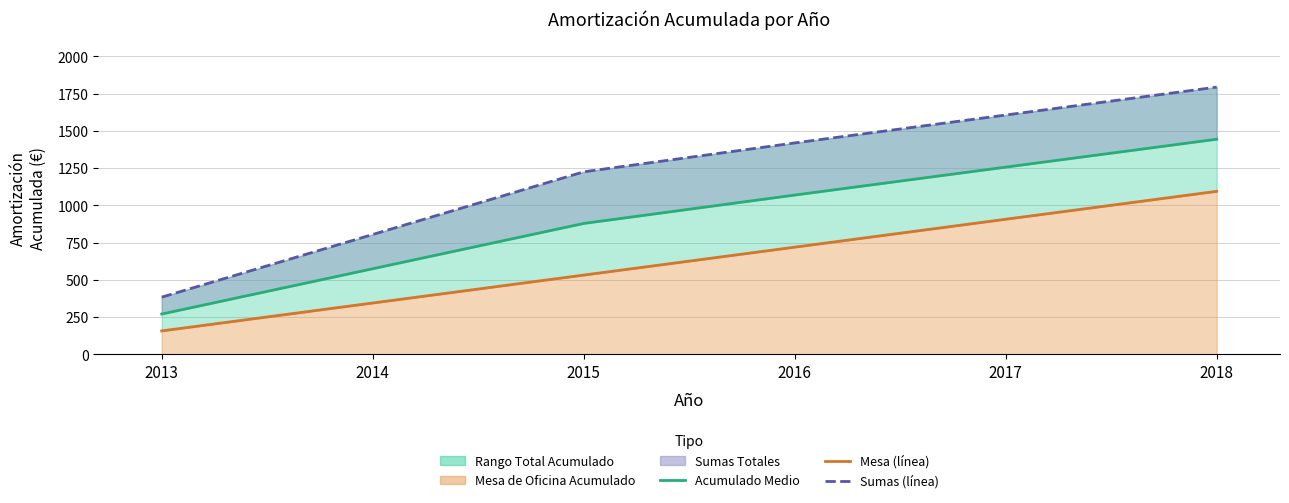

How many data points in Mesa de Oficina (línea) are less than 719?

3